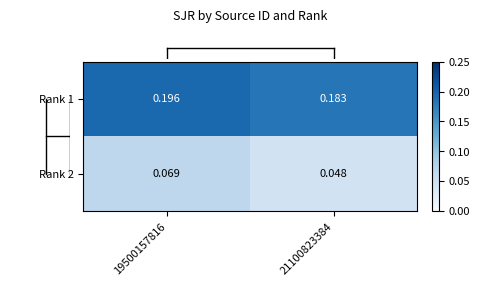

Is the value of Rank 1 at 19500157816 greater than the value of Rank 2 at 19500157816?

Yes